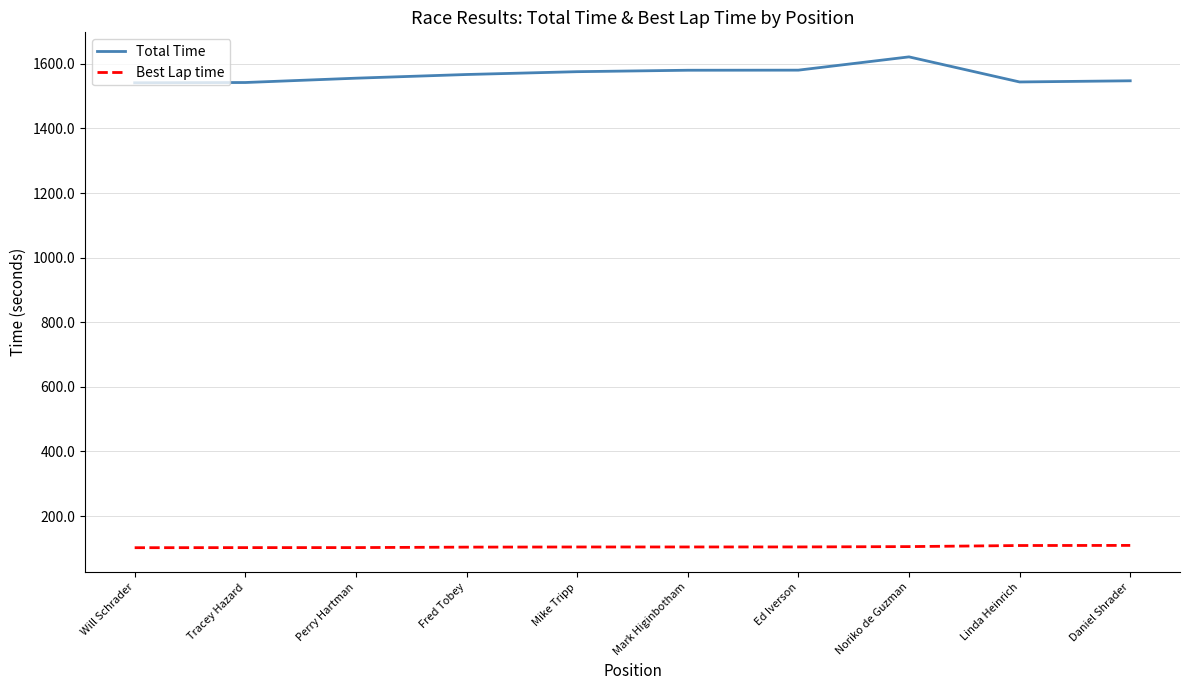

What is the spread (max minus min) of values at Daniel Shrader?

1438.3